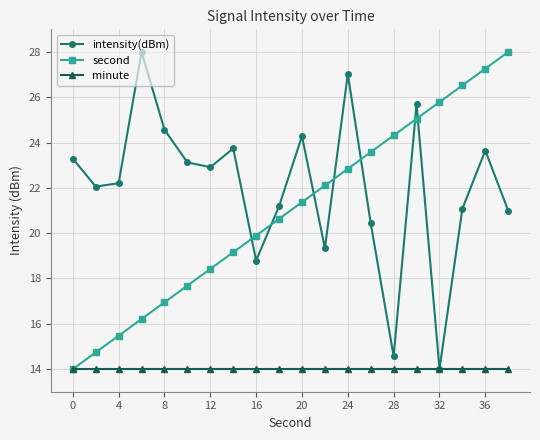

Which series has the largest total across all categories?

intensity(dBm)